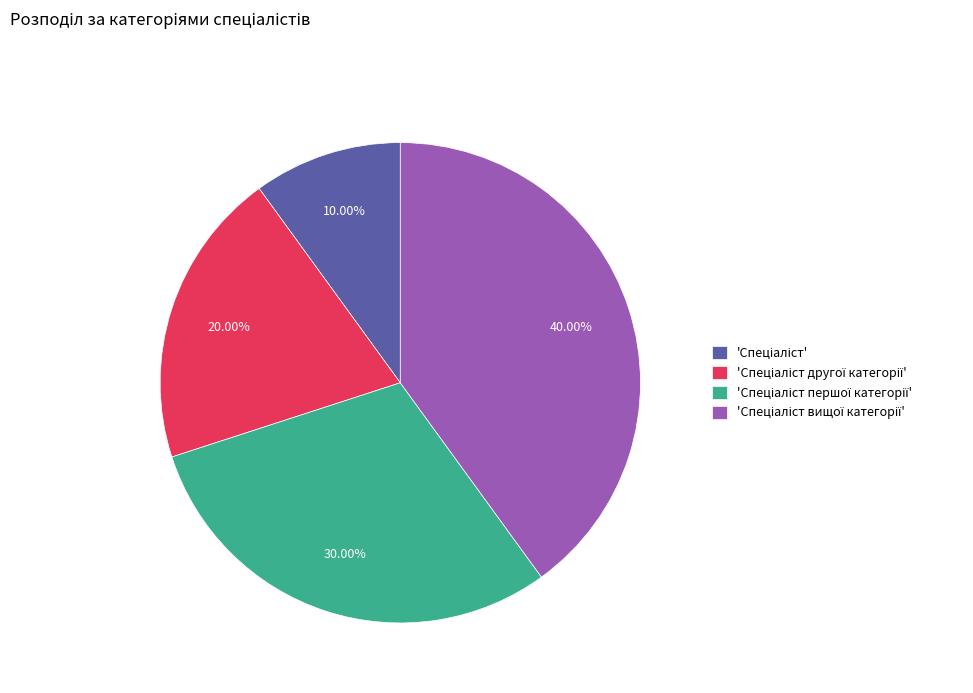

Does any single category account for the majority?

No